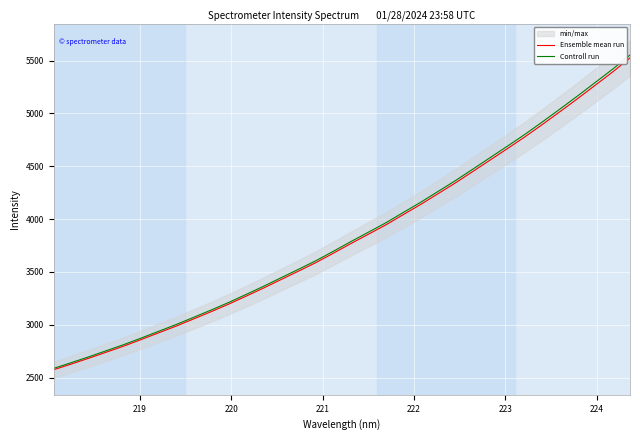

Is this an area chart (filled region under the line)?

No